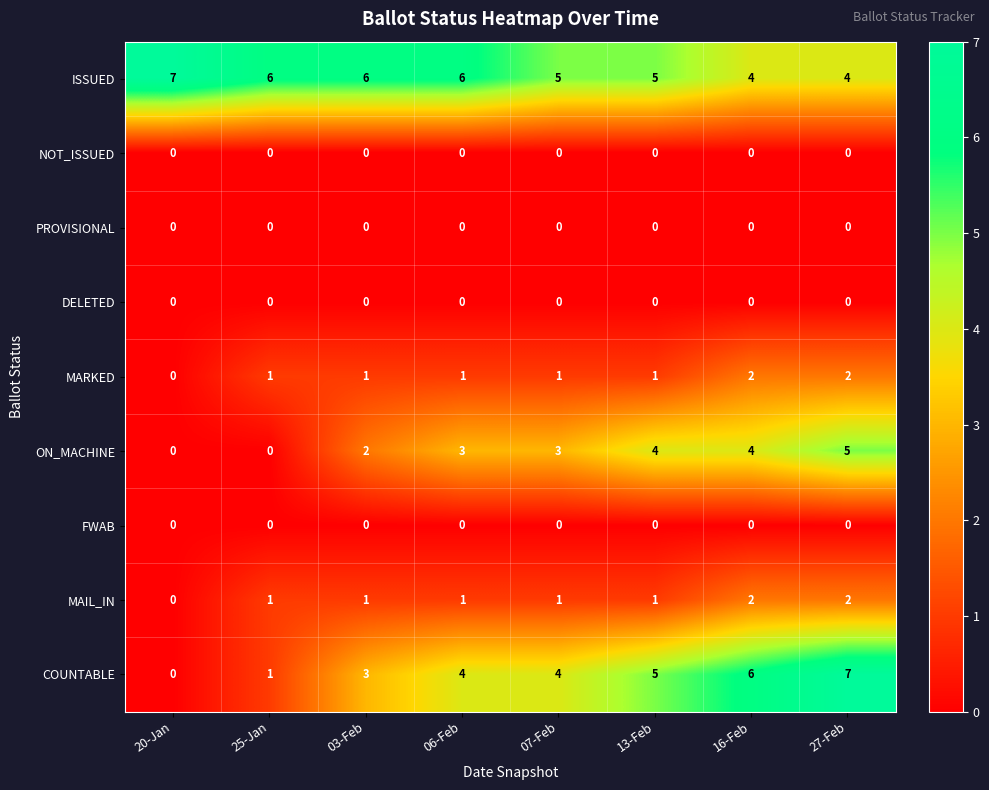

Which series changed the most between 07-Feb and 27-Feb?

COUNTABLE